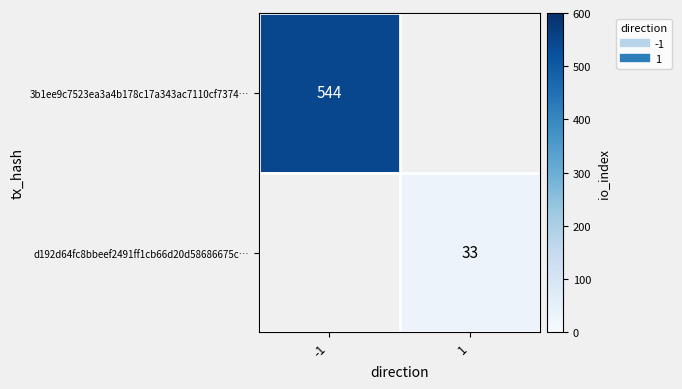

The value of 3b1ee9c7523ea3a4b178c17a343ac7110cf7374… at -1 is 139.7. True or false?

False